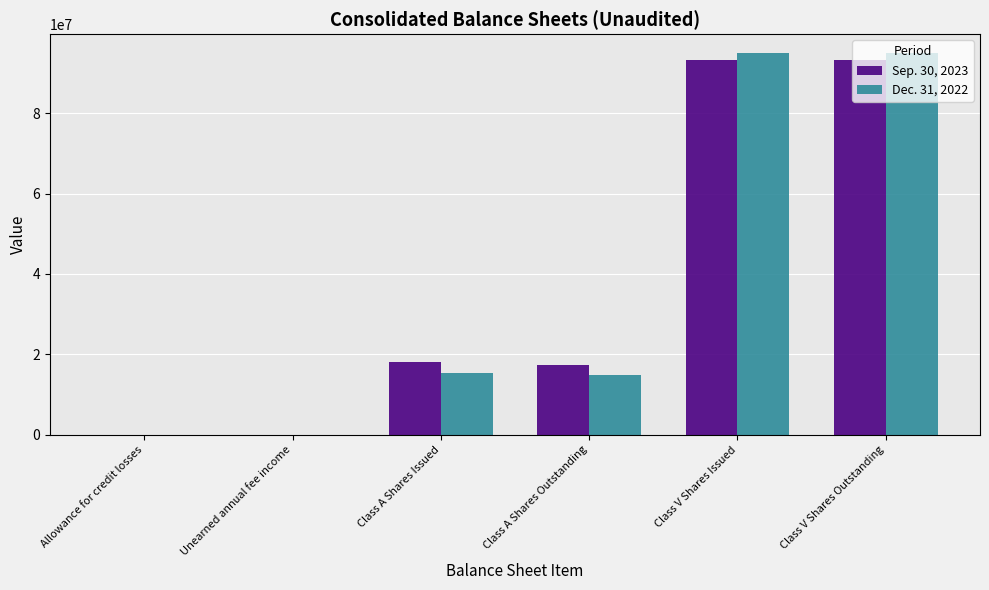

How many groups of bars are there?

6